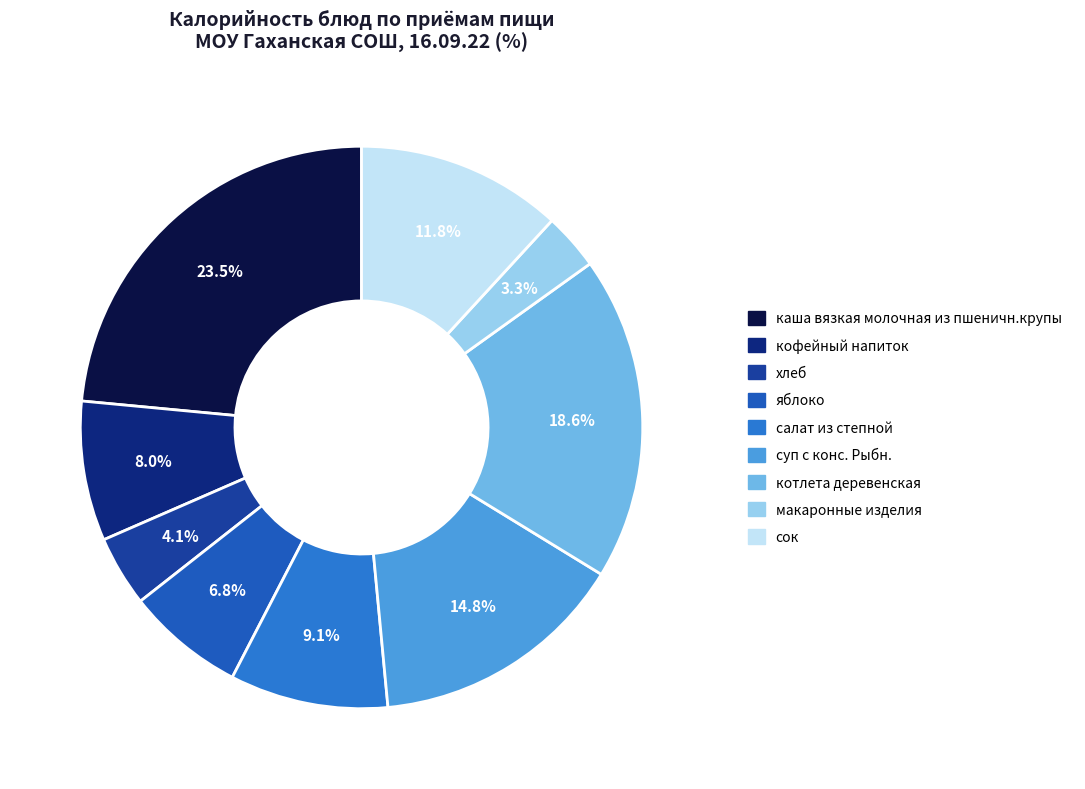

To the nearest percent, what percentage of the pie is суп с конс. Рыбн.?

15%